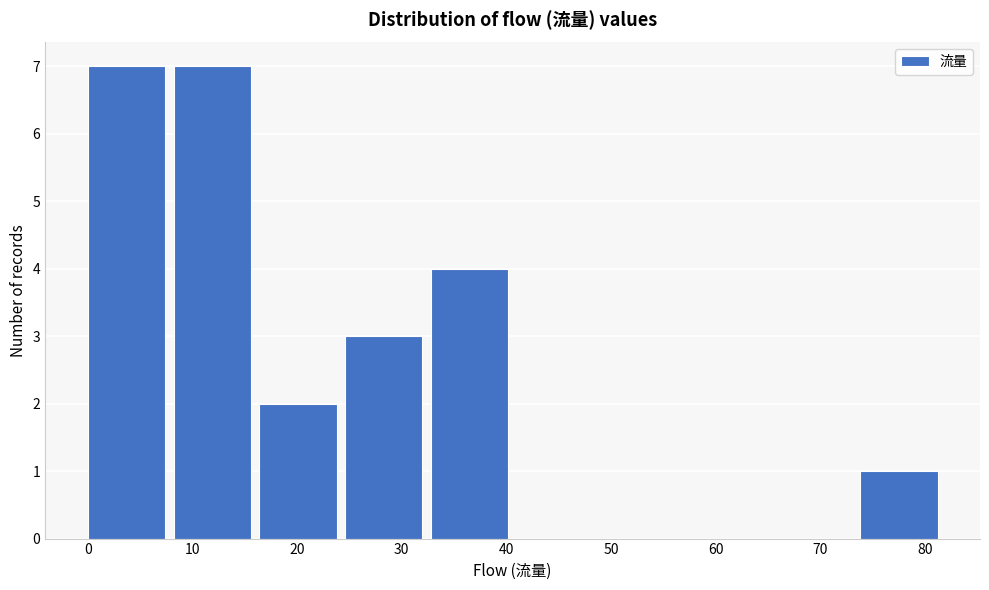

Reading left to right, list every bar in this chart as the range it spans on the x-axis followed by its height. Neither the bar edges nor the heights are printed on the chart, so give them approximately, as read against the axes.

0.0 to 8.2: 7
8.2 to 16.4: 7
16.4 to 24.6: 2
24.6 to 32.8: 3
32.8 to 41.0: 4
41.0 to 49.2: 0
49.2 to 57.4: 0
57.4 to 65.6: 0
65.6 to 73.8: 0
73.8 to 82.0: 1